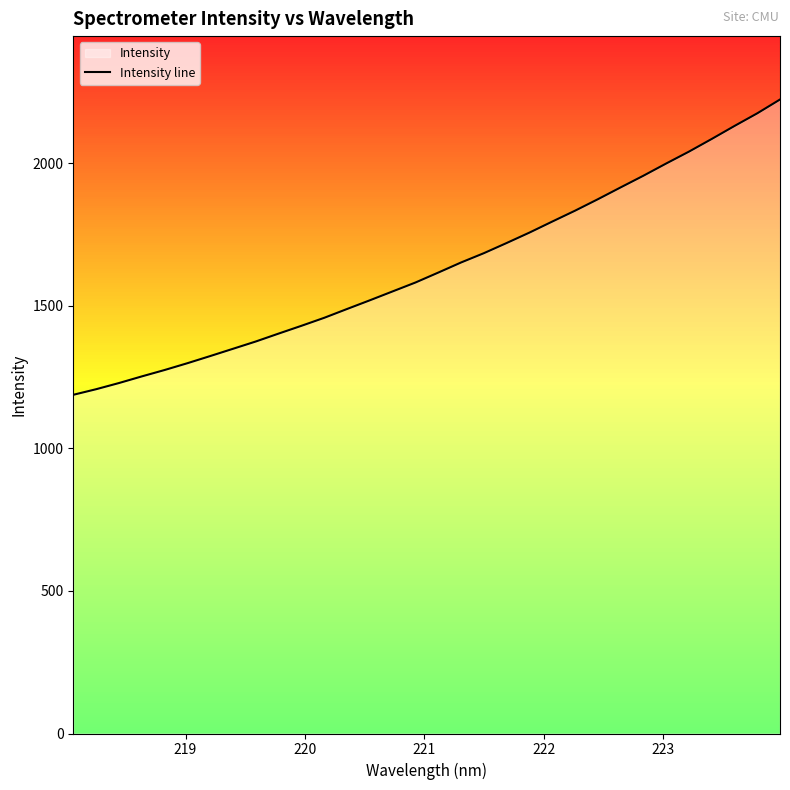

What is the minimum value shown in the chart?

1188.1